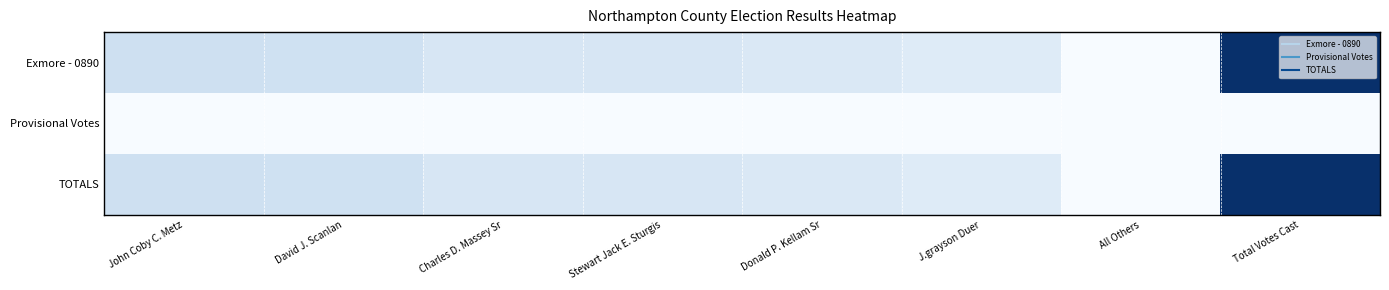

How many series are shown in this chart?

3